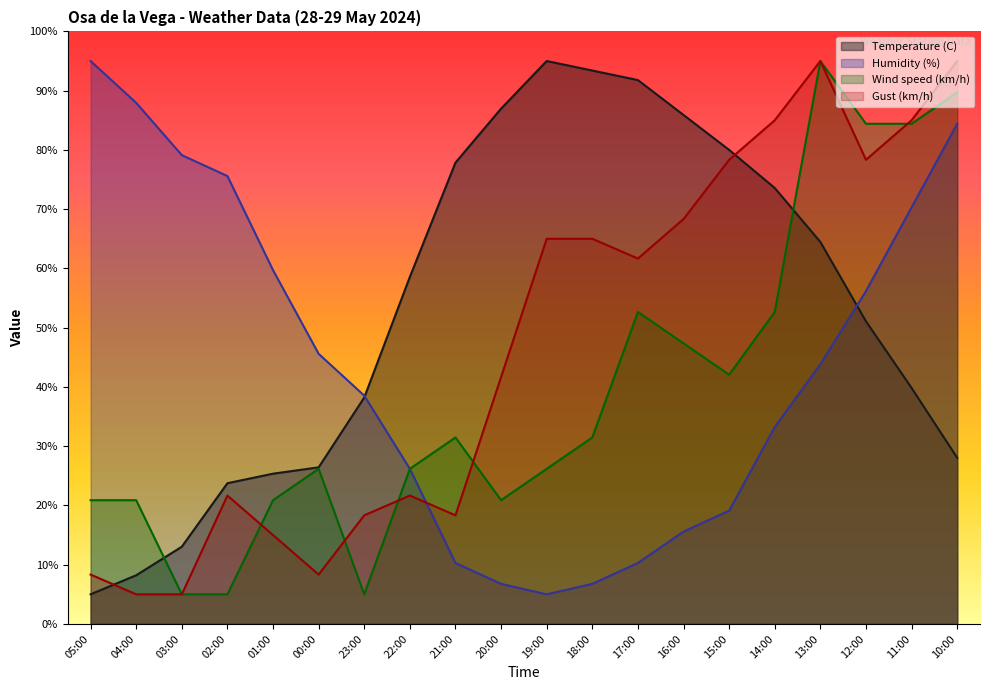

Reading right to left, what are all the values shown in this chart?

Temperature (C): 28.0	39.8	51.1	64.5	73.6	80.0	85.9	91.8	93.4	95.0	87.0	77.9	58.6	38.2	26.4	25.4	23.8	13.0	8.2	5.0
Humidity (%): 84.4	70.3	56.2	43.8	33.2	19.1	15.6	10.3	6.8	5.0	6.8	10.3	26.2	38.5	45.6	59.7	75.6	79.1	87.9	95.0
Wind speed (km/h): 89.7	84.4	84.4	95.0	52.6	42.1	47.4	52.6	31.5	26.2	20.9	31.5	26.2	5.0	26.2	20.9	5.0	5.0	20.9	20.9
Gust (km/h): 95.0	85.0	78.3	95.0	85.0	78.3	68.3	61.7	65.0	65.0	41.7	18.3	21.7	18.3	8.3	15.0	21.7	5.0	5.0	8.3